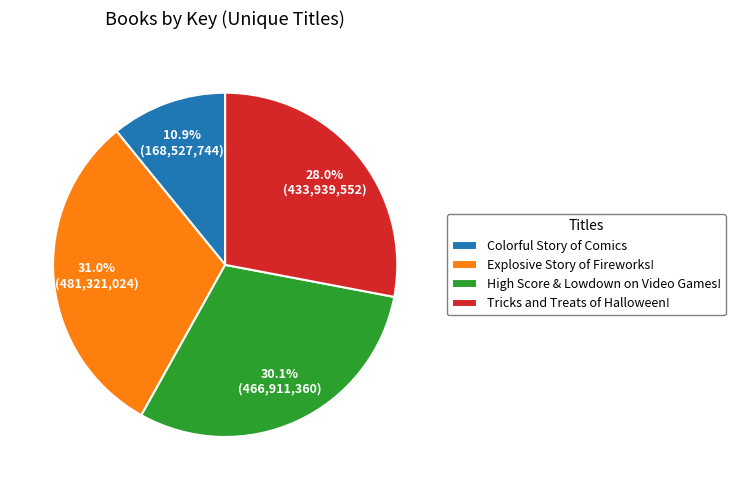

How much of the chart is everything except Explosive Story of Fireworks!?

69.0%